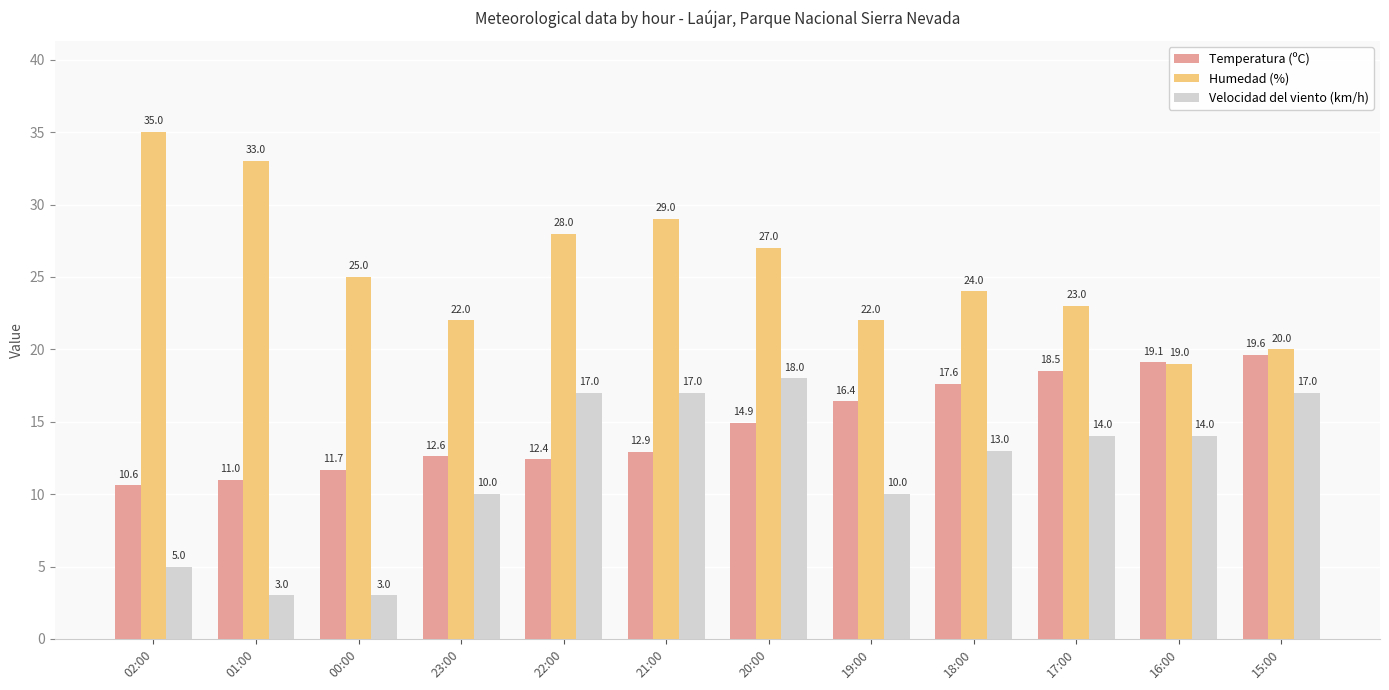

List the labels in order of Temperatura (ºC) value, largest first.

15:00, 16:00, 17:00, 18:00, 19:00, 20:00, 21:00, 23:00, 22:00, 00:00, 01:00, 02:00